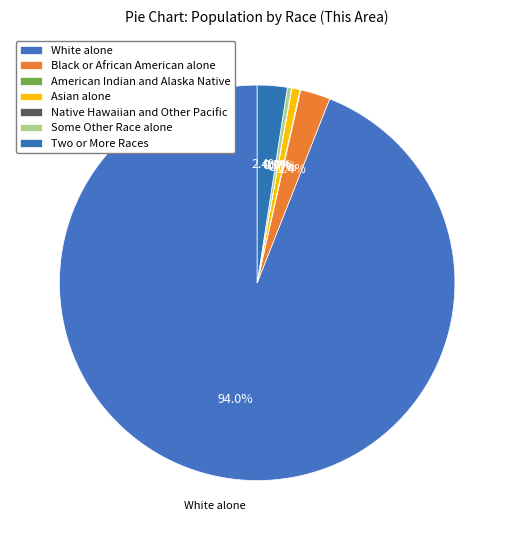

Does any single category account for the majority?

Yes